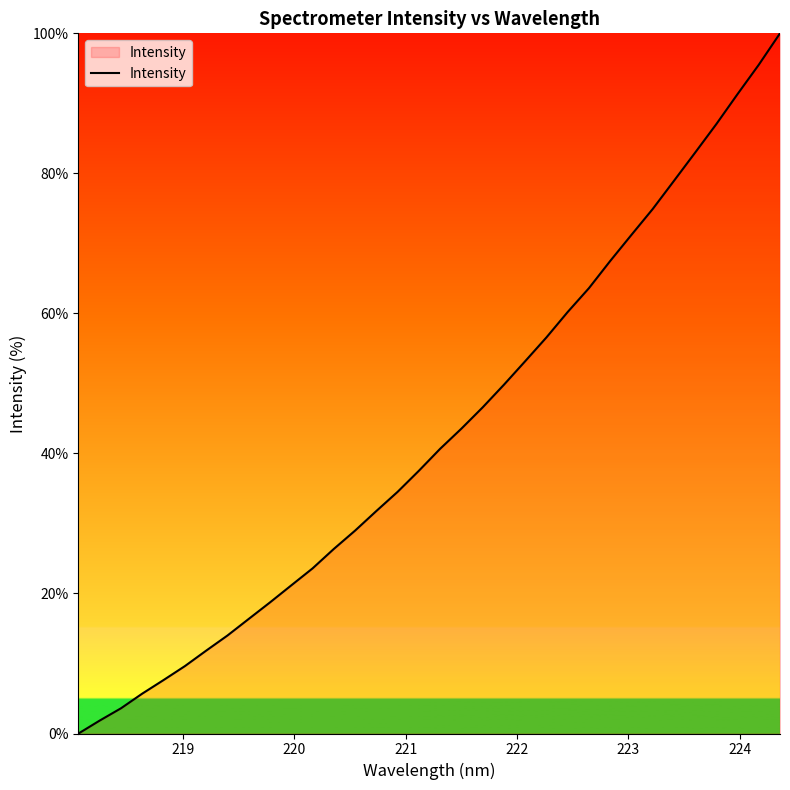

True or false: there are more than 1 points higher than both neighbors.

False